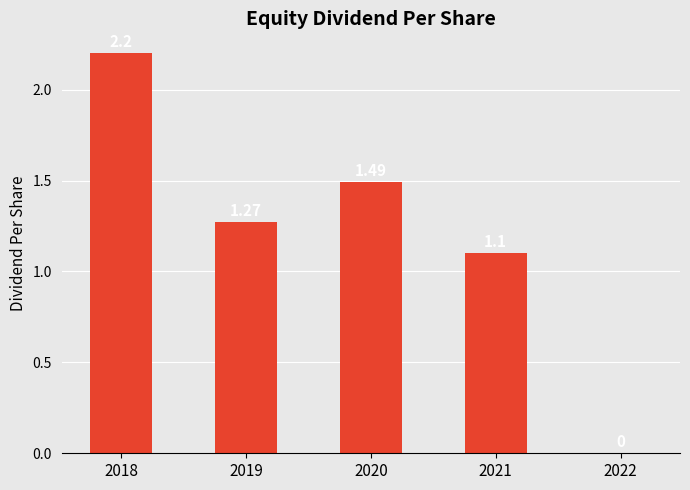

What is the sum of all values?

6.1